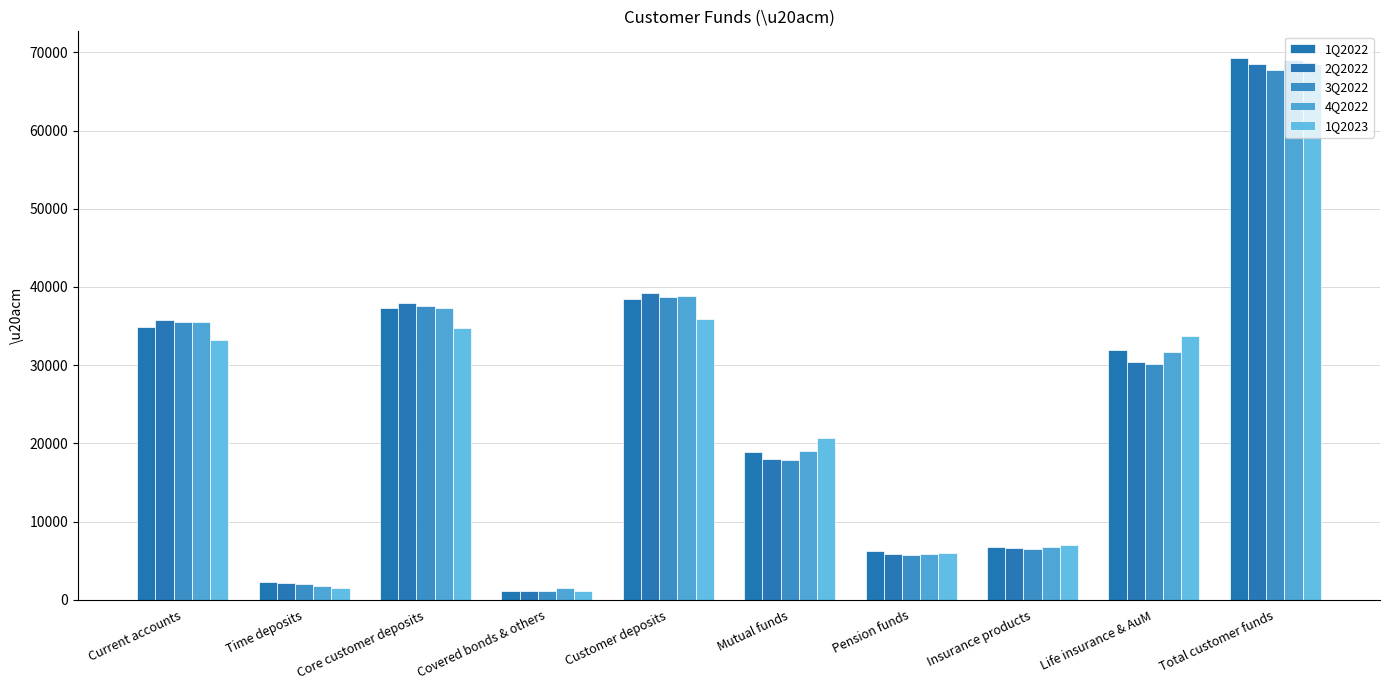

At how many categories does at least one series exceed 25587?

5